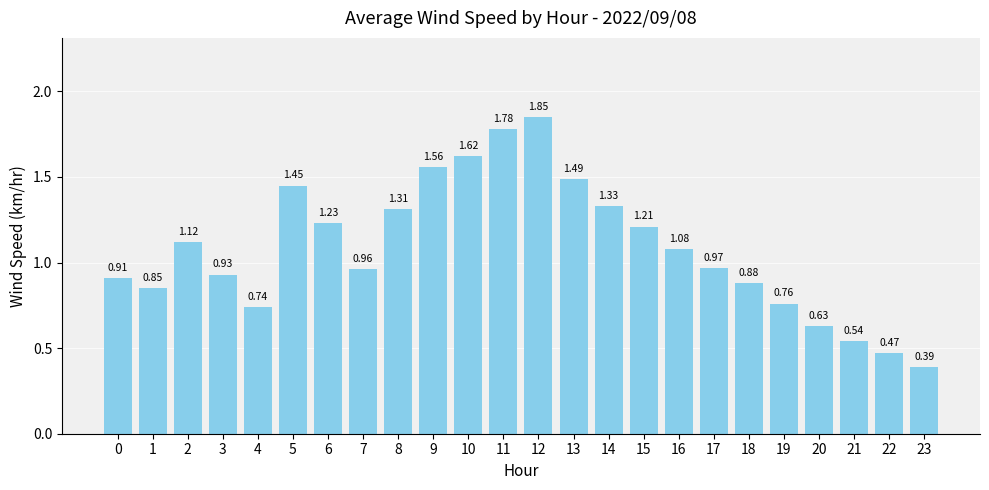

What is the sum of all values?

26.1